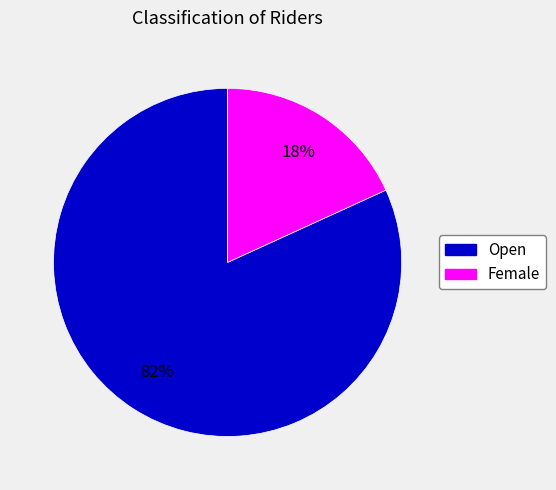

True or false: Open accounts for 71% of the total.

False